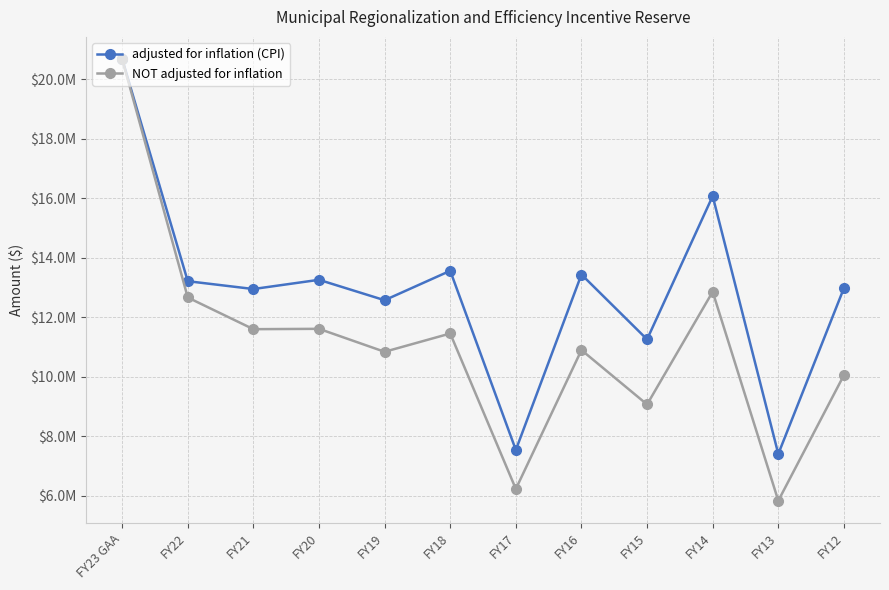

Which category has the lowest value in the NOT adjusted for inflation series?

FY13